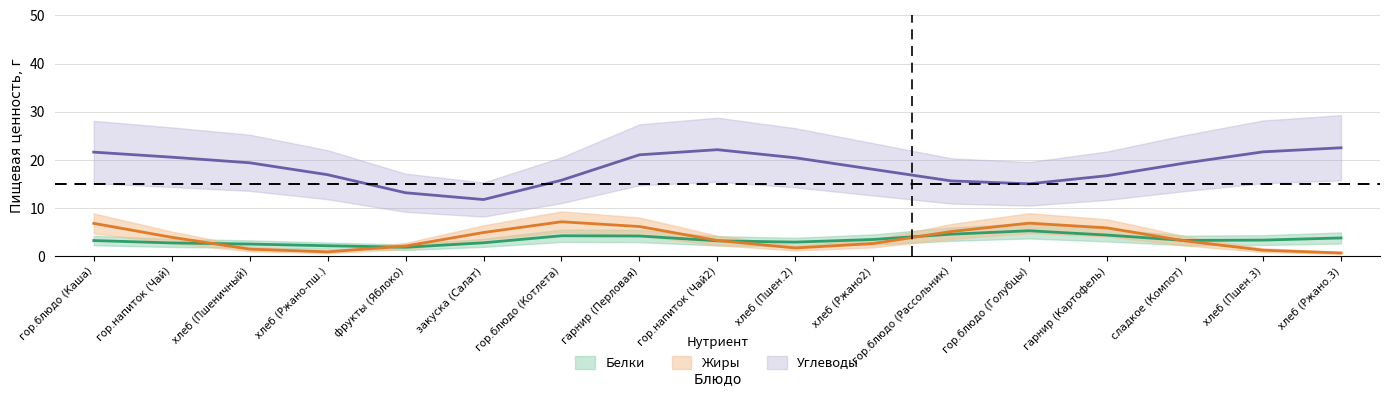

Count the number of data series in this chart.

3